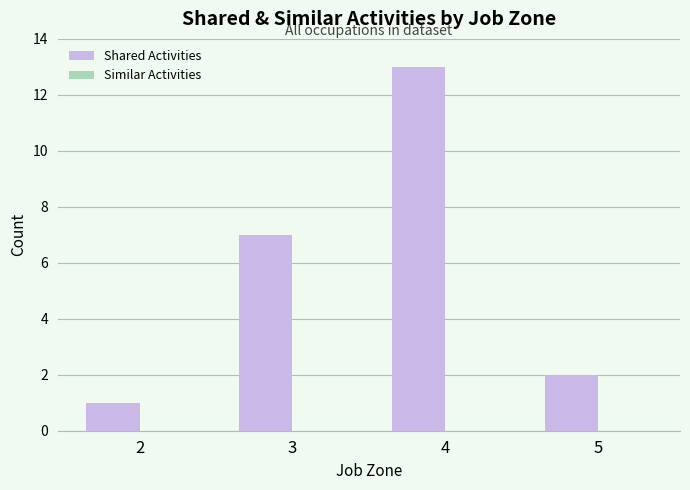

Rank the categories by value from highest to lowest.

4, 3, 5, 2